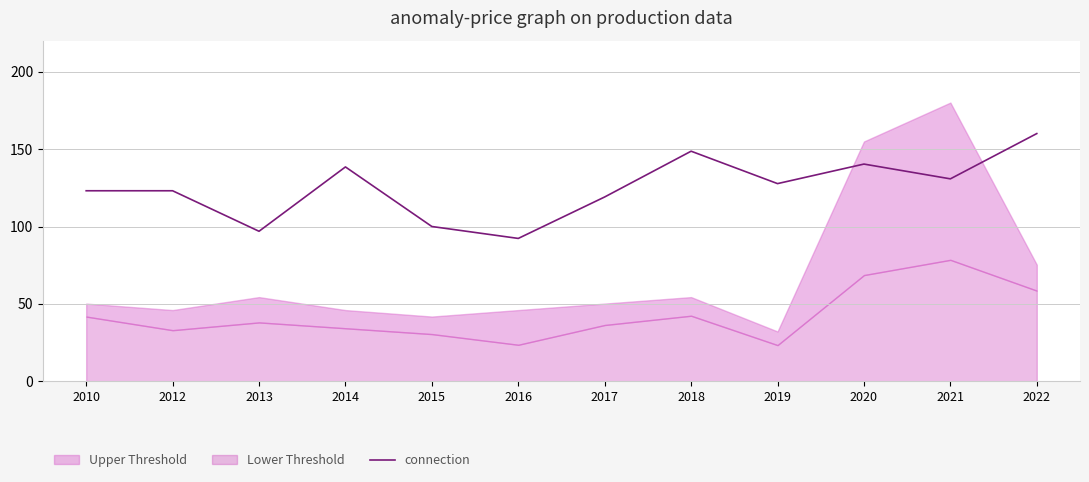

At which label does connection reach its minimum?

2016